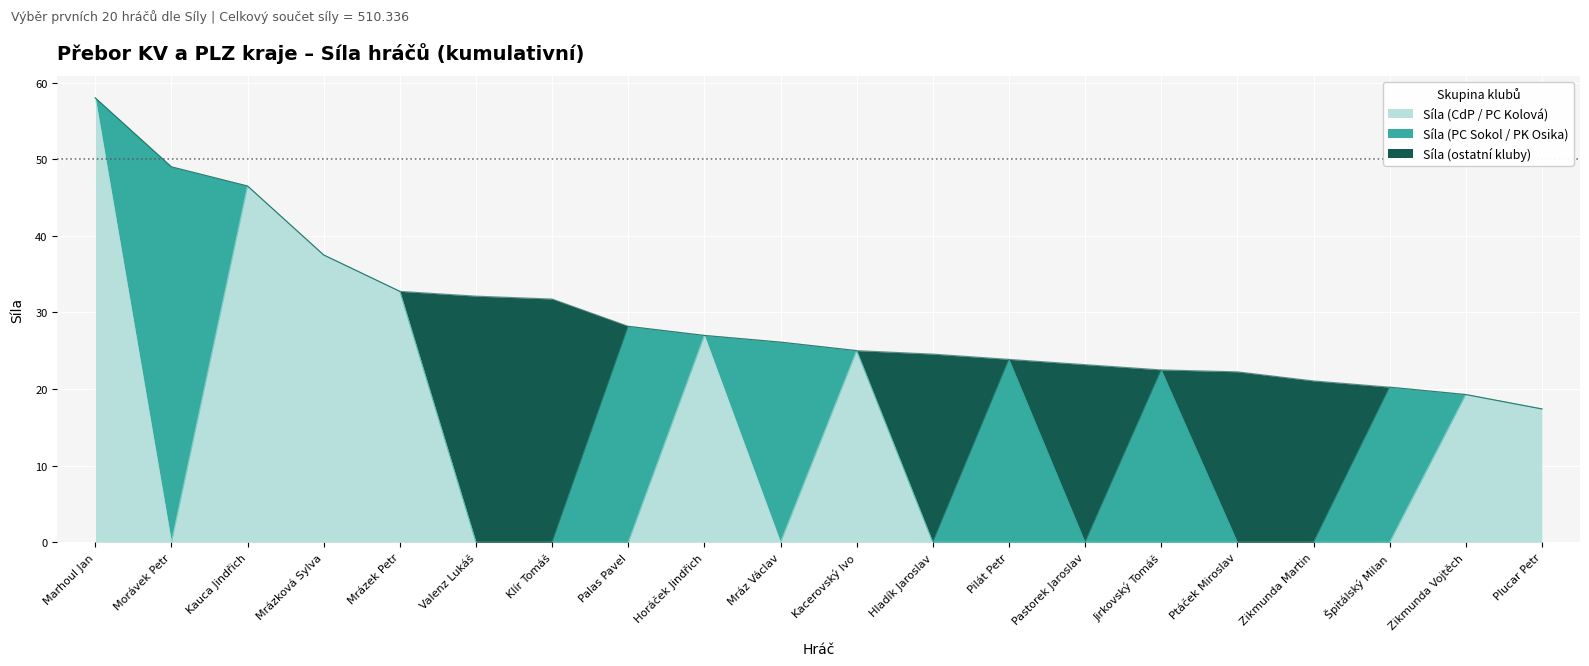

Reading left to right, what are all the values shown in this chart?

Síla (CdP / PC Kolová): Marhoul Jan=58.0	Morávek Petr=0.0	Kauca Jindřich=46.5	Mrázková Sylva=37.5	Mrázek Petr=32.8	Valenz Lukáš=0.0	Klír Tomáš=0.0	Palas Pavel=0.0	Horáček Jindřich=27.0	Mráz Václav=0.0	Kacerovský Ivo=25.0	Hladík Jaroslav=0.0	Pilát Petr=0.0	Pastorek Jaroslav=0.0	Jirkovský Tomáš=0.0	Ptáček Miroslav=0.0	Zikmunda Martin=0.0	Špitálský Milan=0.0	Zikmunda Vojtěch=19.3	Plucar Petr=17.4
Síla (PC Sokol / PK Osika): Marhoul Jan=0.0	Morávek Petr=49.0	Kauca Jindřich=0.0	Mrázková Sylva=0.0	Mrázek Petr=0.0	Valenz Lukáš=0.0	Klír Tomáš=0.0	Palas Pavel=28.2	Horáček Jindřich=0.0	Mráz Václav=26.1	Kacerovský Ivo=0.0	Hladík Jaroslav=0.0	Pilát Petr=23.9	Pastorek Jaroslav=0.0	Jirkovský Tomáš=22.5	Ptáček Miroslav=0.0	Zikmunda Martin=0.0	Špitálský Milan=20.3	Zikmunda Vojtěch=0.0	Plucar Petr=0.0
Síla (ostatní kluby): Marhoul Jan=0.0	Morávek Petr=0.0	Kauca Jindřich=0.0	Mrázková Sylva=0.0	Mrázek Petr=0.0	Valenz Lukáš=32.1	Klír Tomáš=31.8	Palas Pavel=0.0	Horáček Jindřich=0.0	Mráz Václav=0.0	Kacerovský Ivo=0.0	Hladík Jaroslav=24.6	Pilát Petr=0.0	Pastorek Jaroslav=23.2	Jirkovský Tomáš=0.0	Ptáček Miroslav=22.3	Zikmunda Martin=21.1	Špitálský Milan=0.0	Zikmunda Vojtěch=0.0	Plucar Petr=0.0